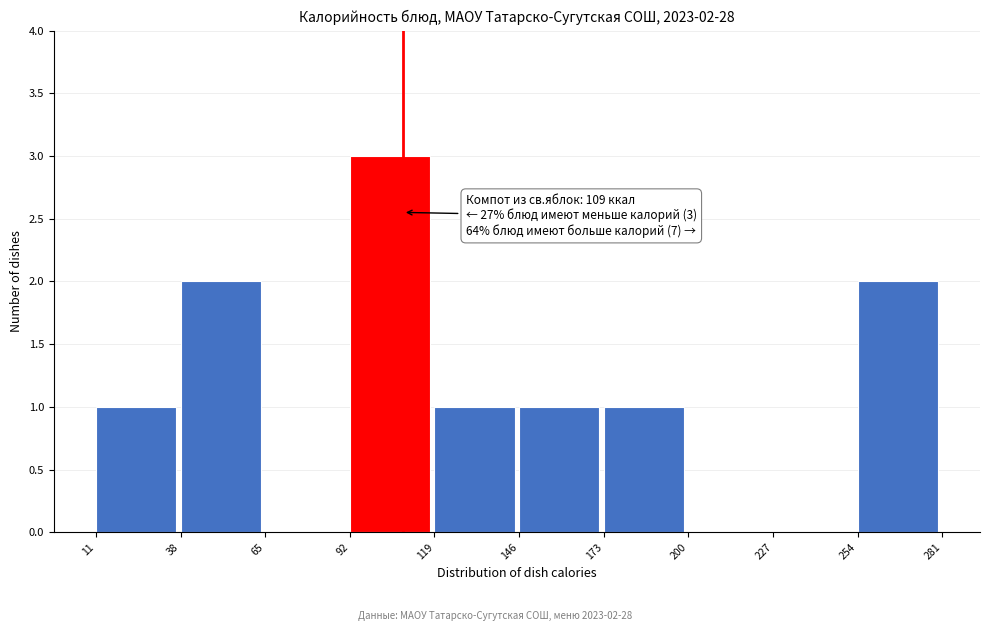

Over which range of the x-axis is the bar tallest?

92 to 119